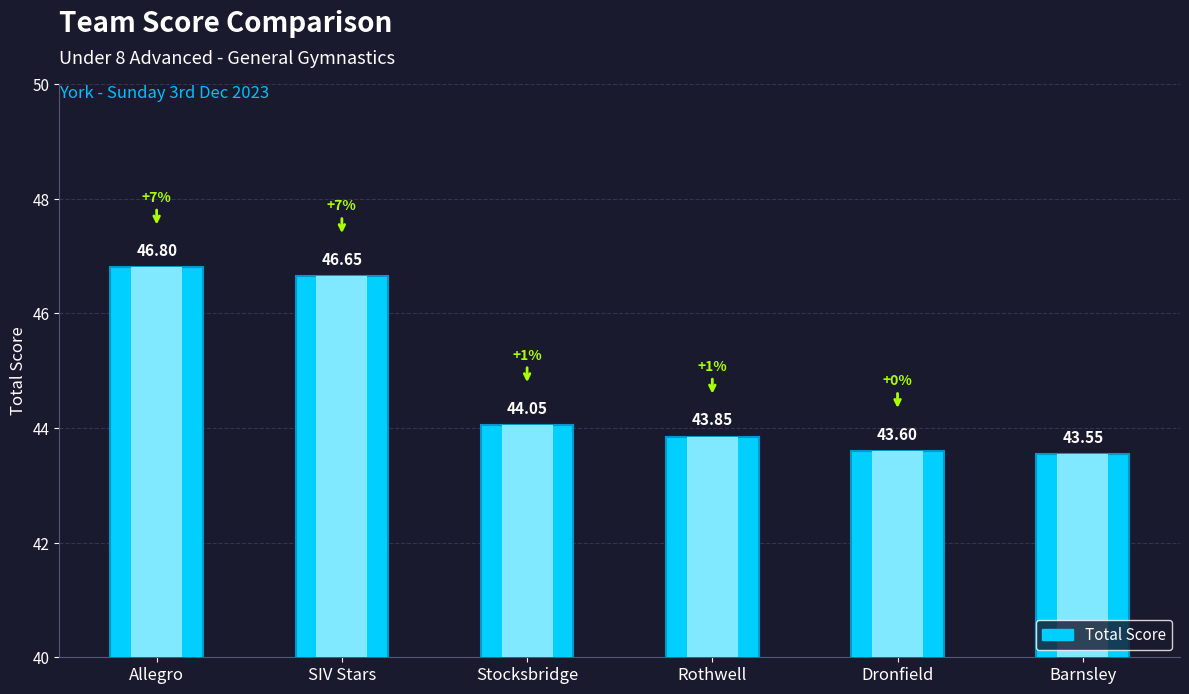

Rank the categories by value from highest to lowest.

Allegro, SIV Stars, Stocksbridge, Rothwell, Dronfield, Barnsley